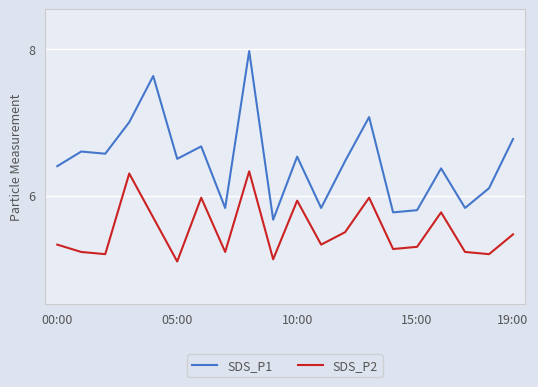

True or false: SDS_P2 and SDS_P1 cross at least once.

False